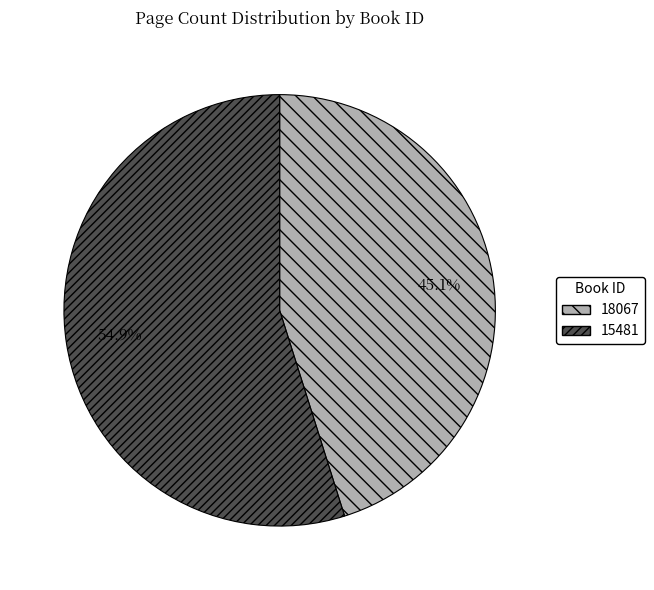

Is it true that 18067 is 38% of the pie?

False